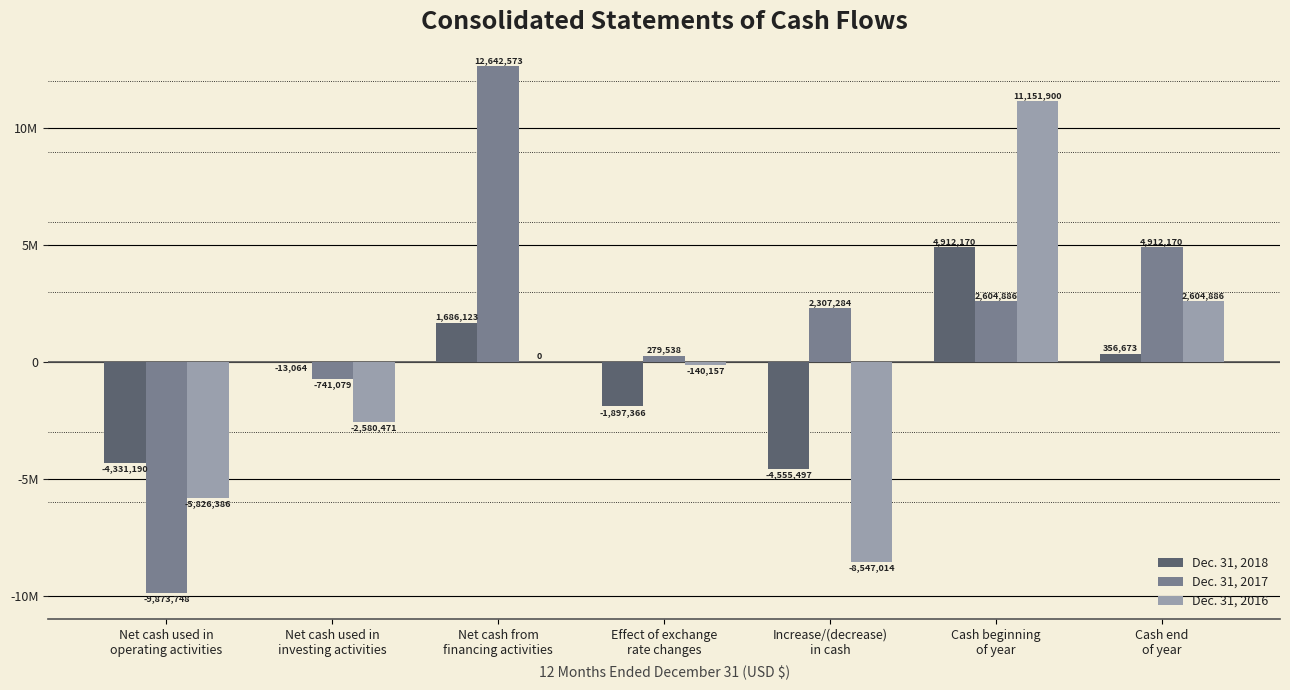

Rank the categories by Dec. 31, 2016 value from lowest to highest.

Increase/(decrease)
in cash, Net cash used in
operating activities, Net cash used in
investing activities, Effect of exchange
rate changes, Net cash from
financing activities, Cash end
of year, Cash beginning
of year